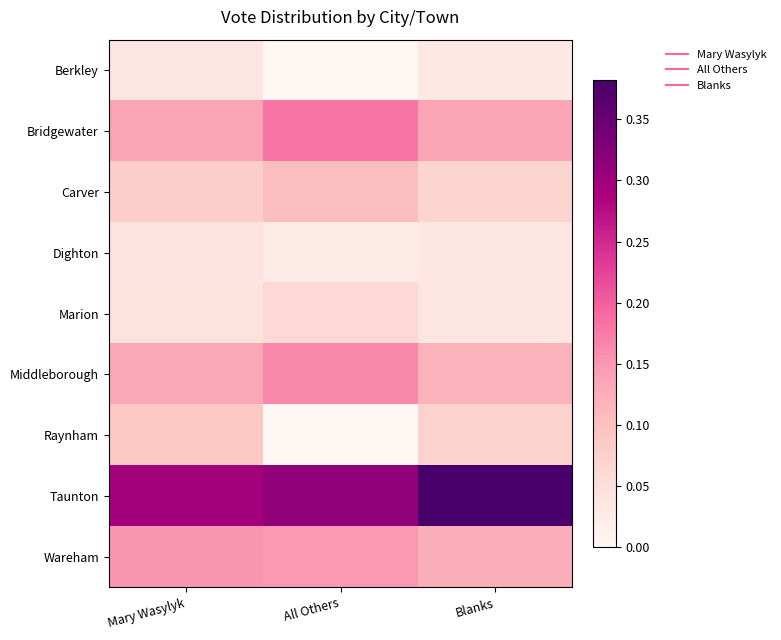

Reading left to right, list all the values displayed in this chart.

Berkley: Mary Wasylyk=0.0	All Others=0.0	Blanks=0.0
Bridgewater: Mary Wasylyk=0.1	All Others=0.2	Blanks=0.1
Carver: Mary Wasylyk=0.1	All Others=0.1	Blanks=0.1
Dighton: Mary Wasylyk=0.0	All Others=0.0	Blanks=0.0
Marion: Mary Wasylyk=0.0	All Others=0.1	Blanks=0.0
Middleborough: Mary Wasylyk=0.1	All Others=0.2	Blanks=0.1
Raynham: Mary Wasylyk=0.1	All Others=0.0	Blanks=0.1
Taunton: Mary Wasylyk=0.3	All Others=0.3	Blanks=0.4
Wareham: Mary Wasylyk=0.2	All Others=0.1	Blanks=0.1